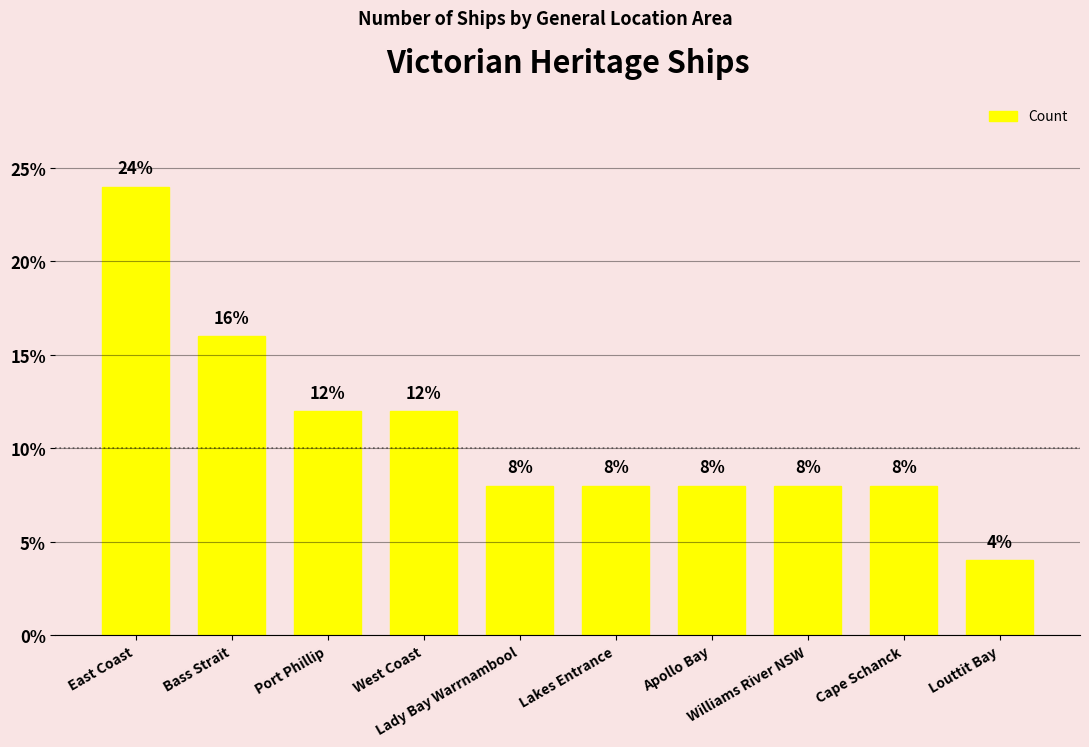

What is the difference between the maximum and minimum values?

20